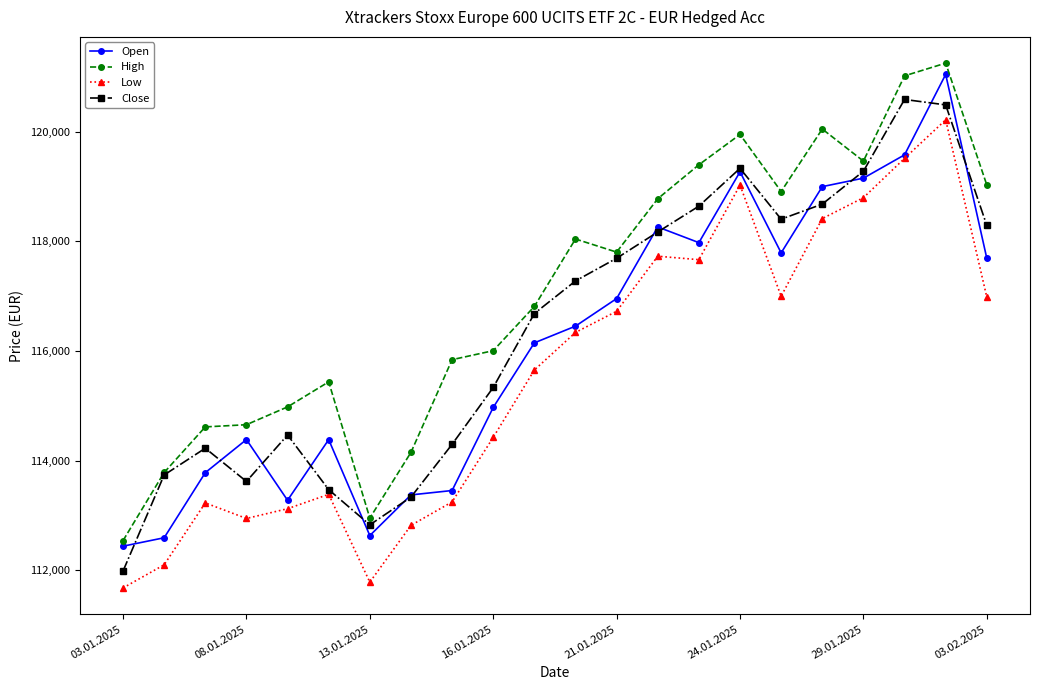

In High, how many points are lower than both neighbors (excluding endpoints)?

4